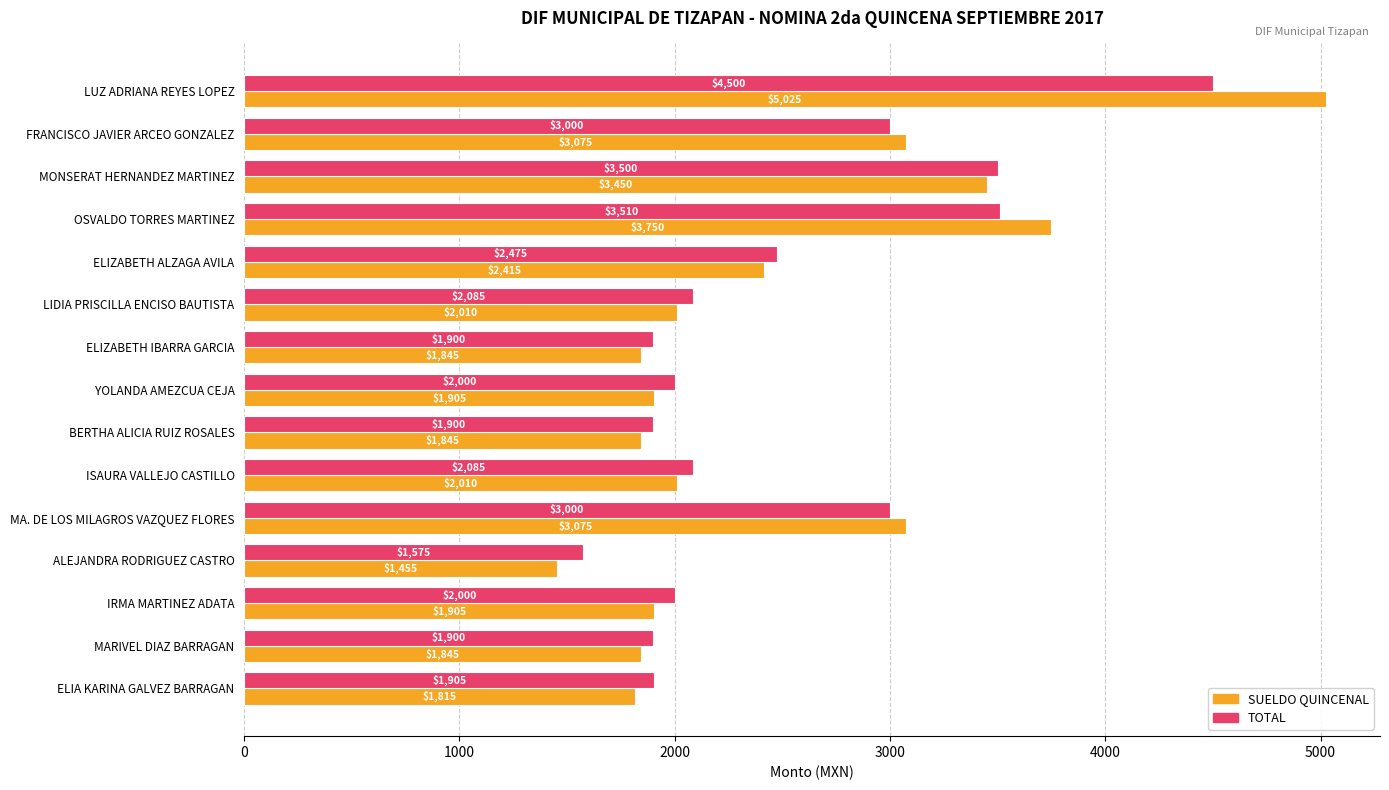

What is the sum of the SUELDO QUINCENAL values at ELIZABETH ALZAGA AVILA and BERTHA ALICIA RUIZ ROSALES?

4260.0